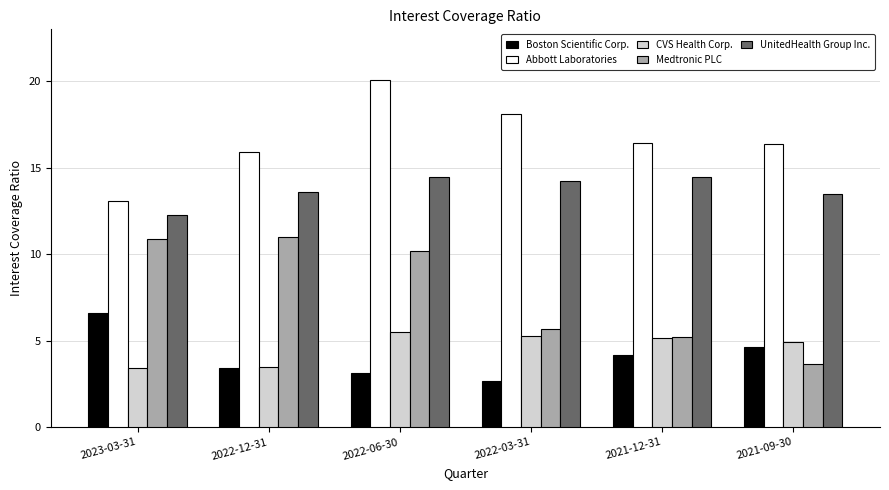

What is the label of the 5th bar from the right?

2022-12-31